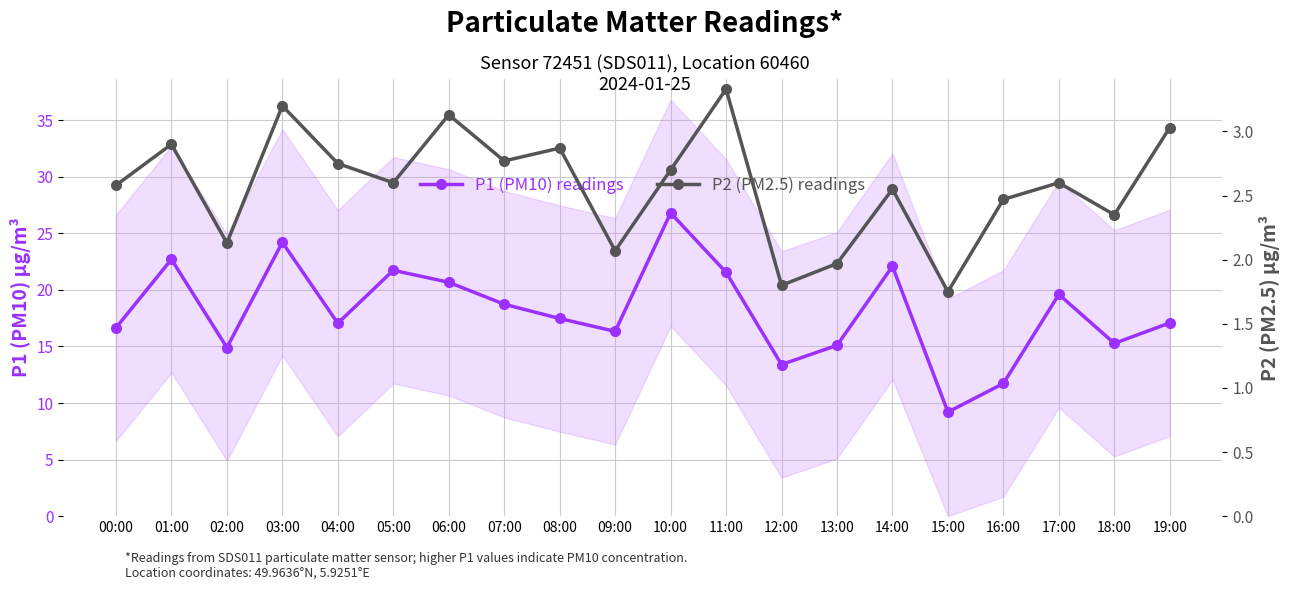

Count the number of categories in the chart.

20